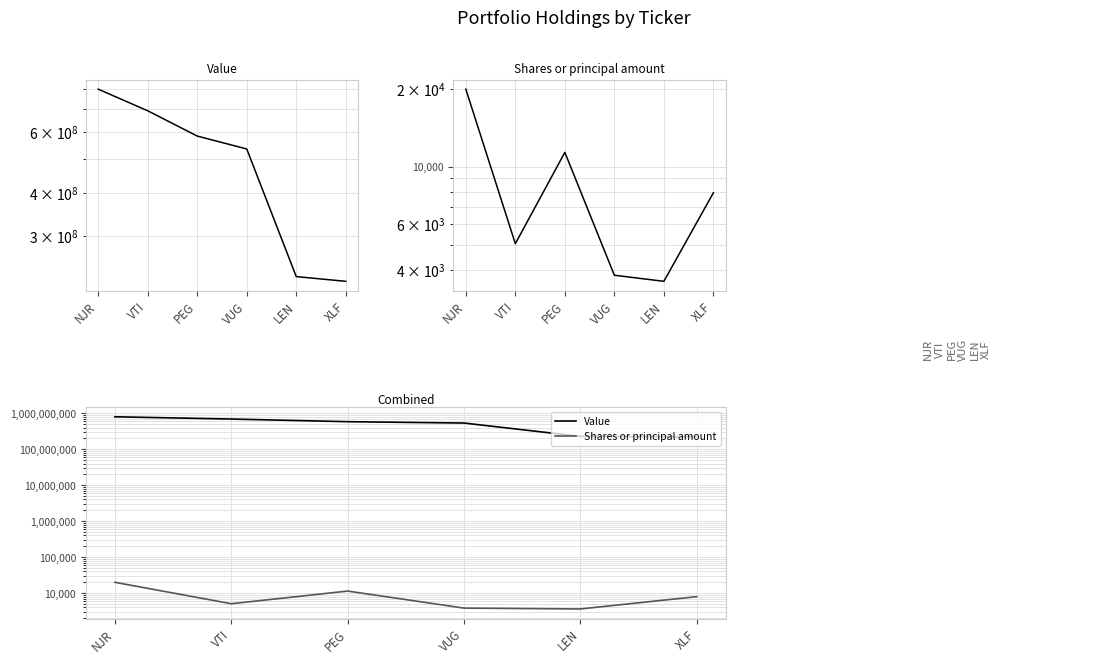

What position from the right is LEN?

2